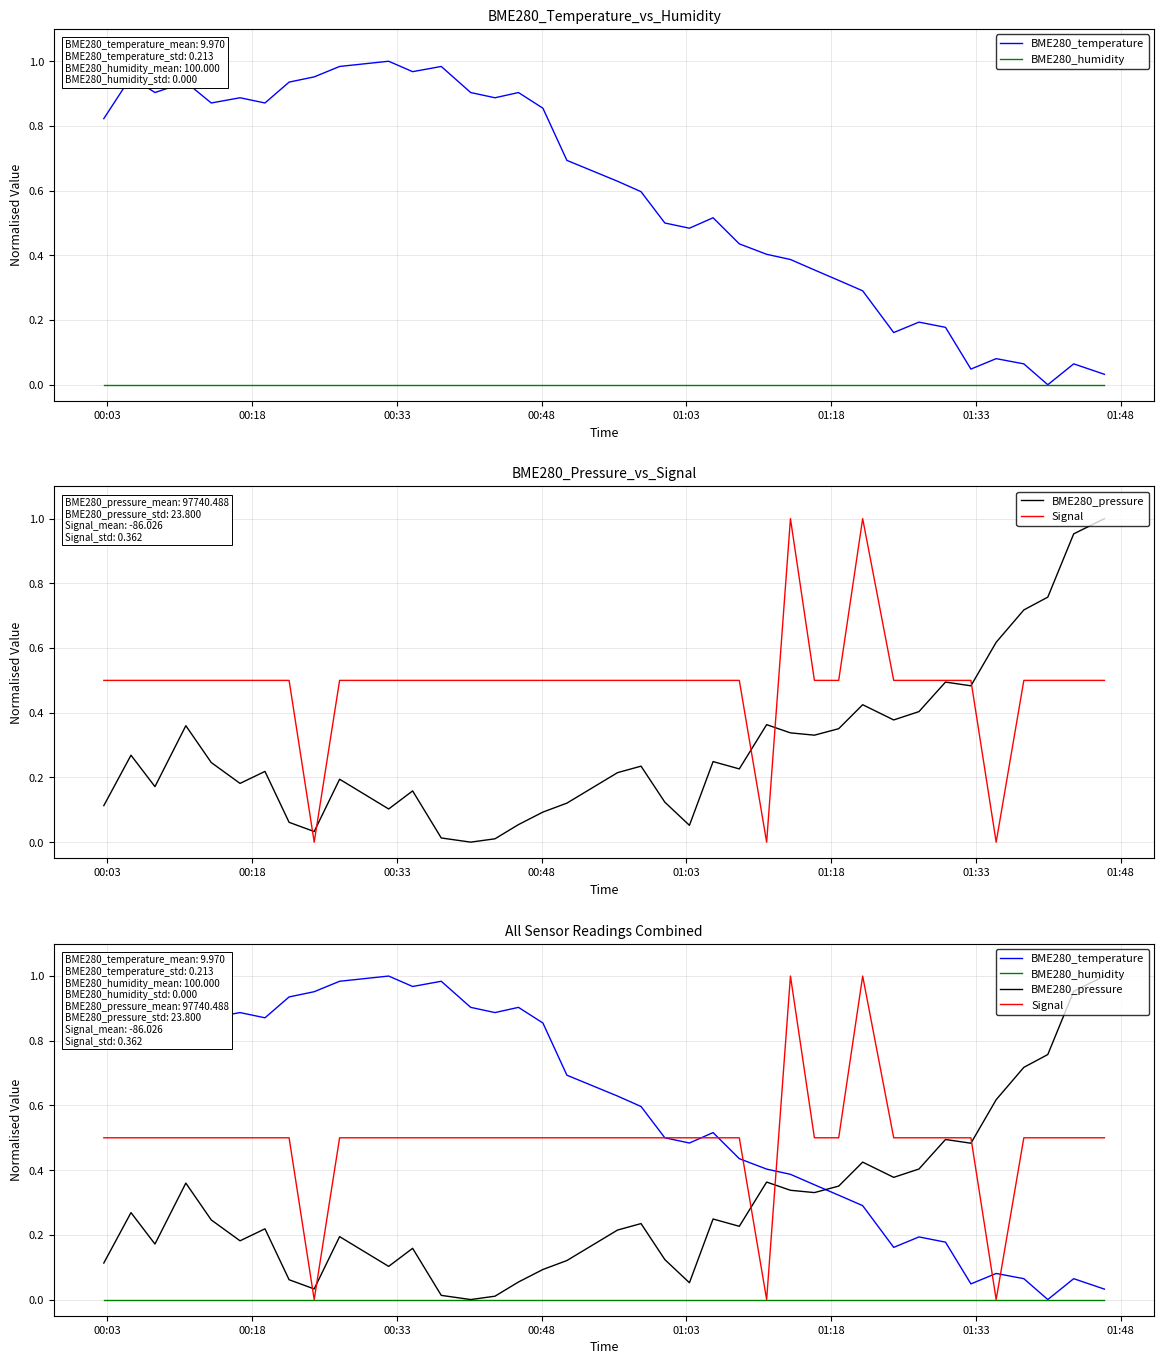

How many distinct data groups are displayed?

4